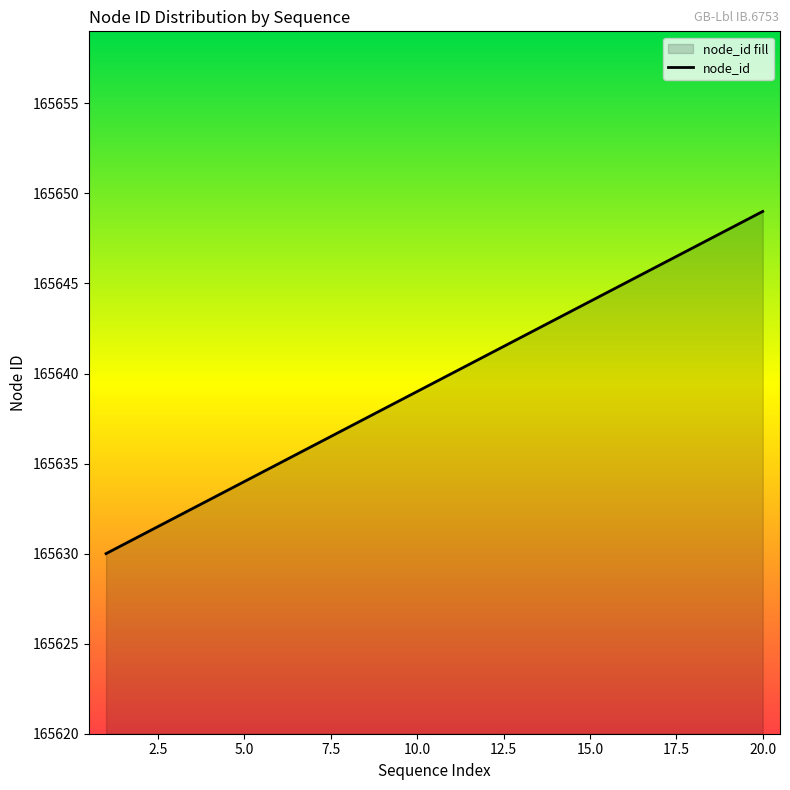

Does the chart display data point markers on the line(s)?

No